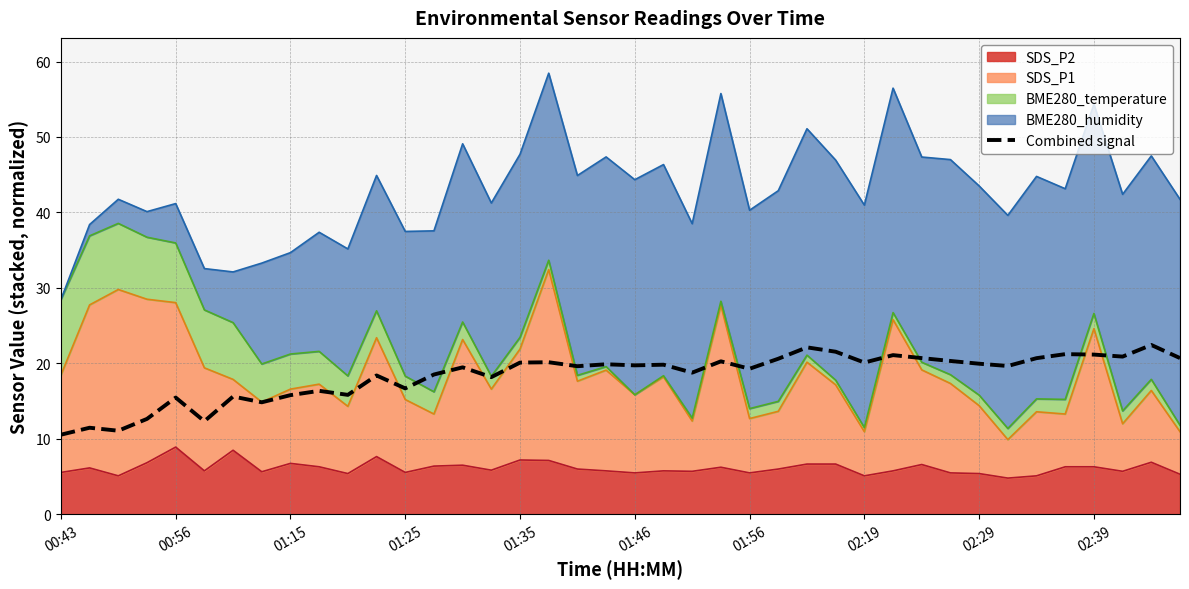

How many points are lower than both their immediate neighbors (excluding endpoints)?

13